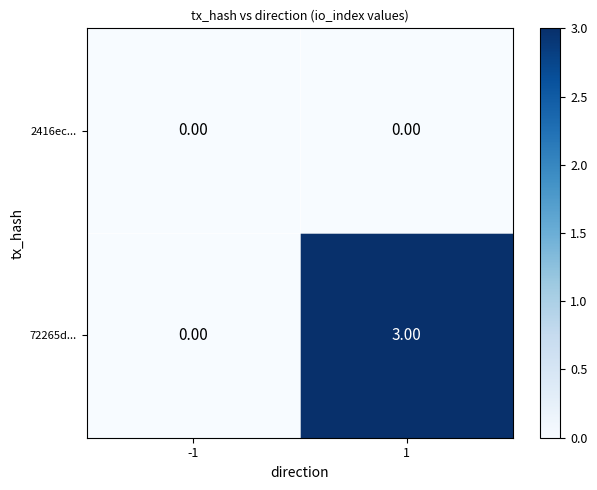

List the series in order of their overall mean, lowest first.

2416ec..., 72265d...